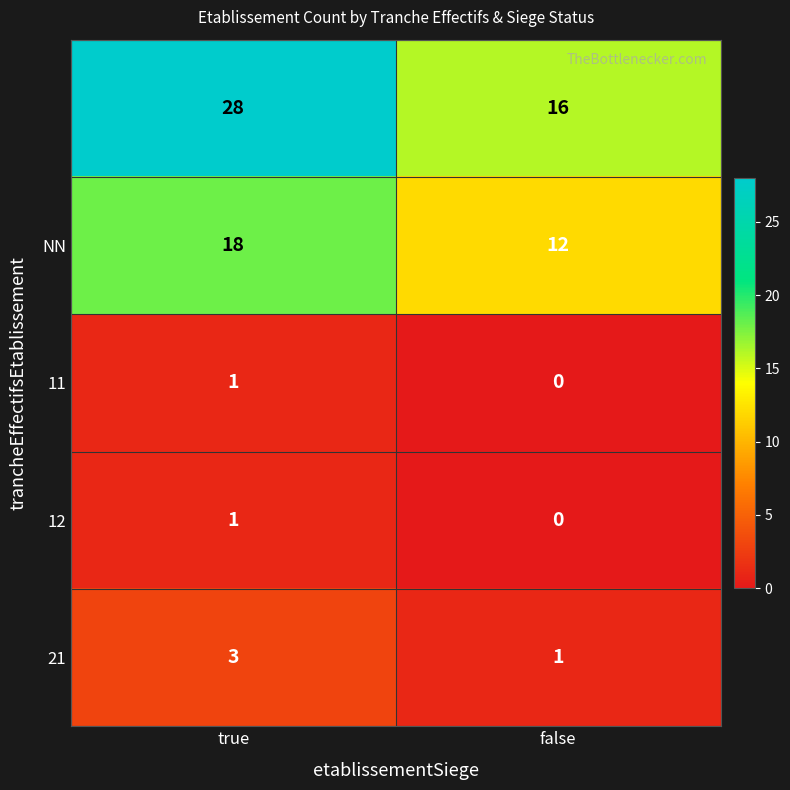

At which category is the sum across all series the highest?

true